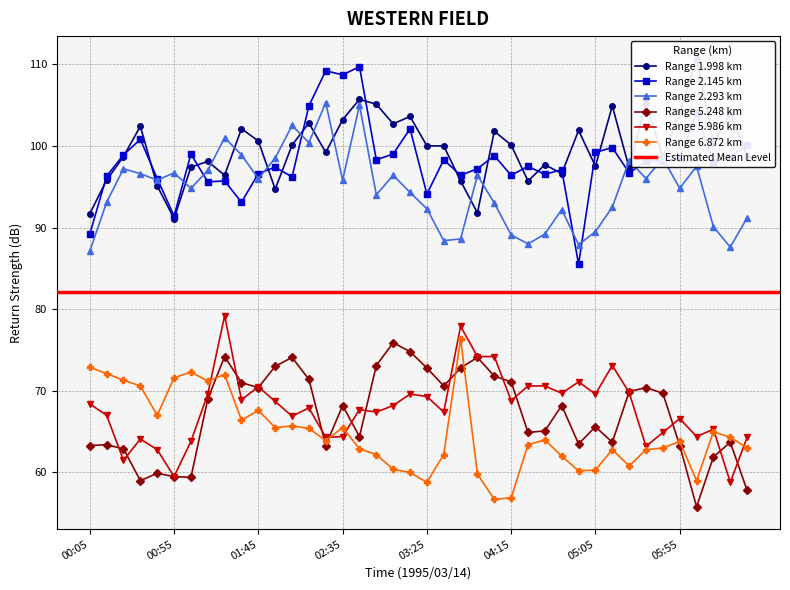

What is the highest value of the Range 5.248 km series?

75.9